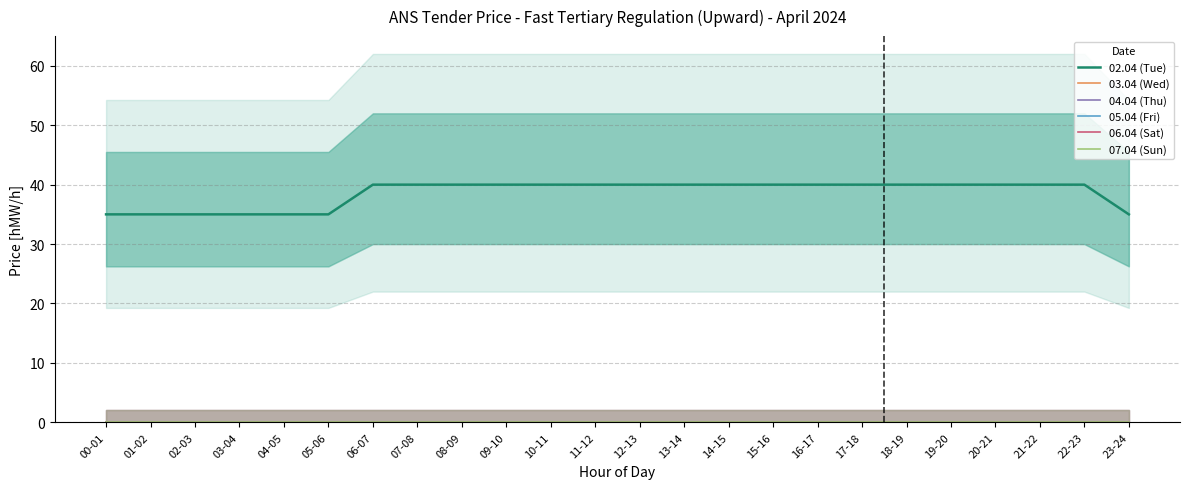

At 05-06, list the series in order from smallest to largest.

03.04 (Wed), 04.04 (Thu), 05.04 (Fri), 06.04 (Sat), 07.04 (Sun), 02.04 (Tue)